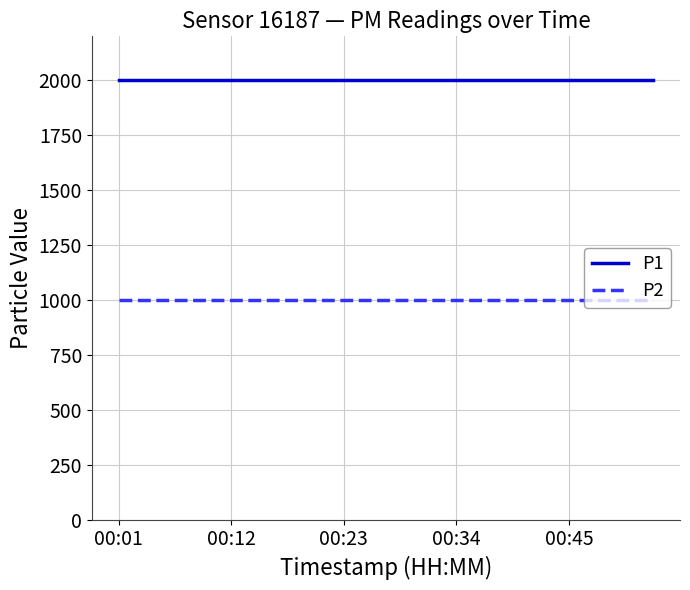

How many distinct data groups are displayed?

2